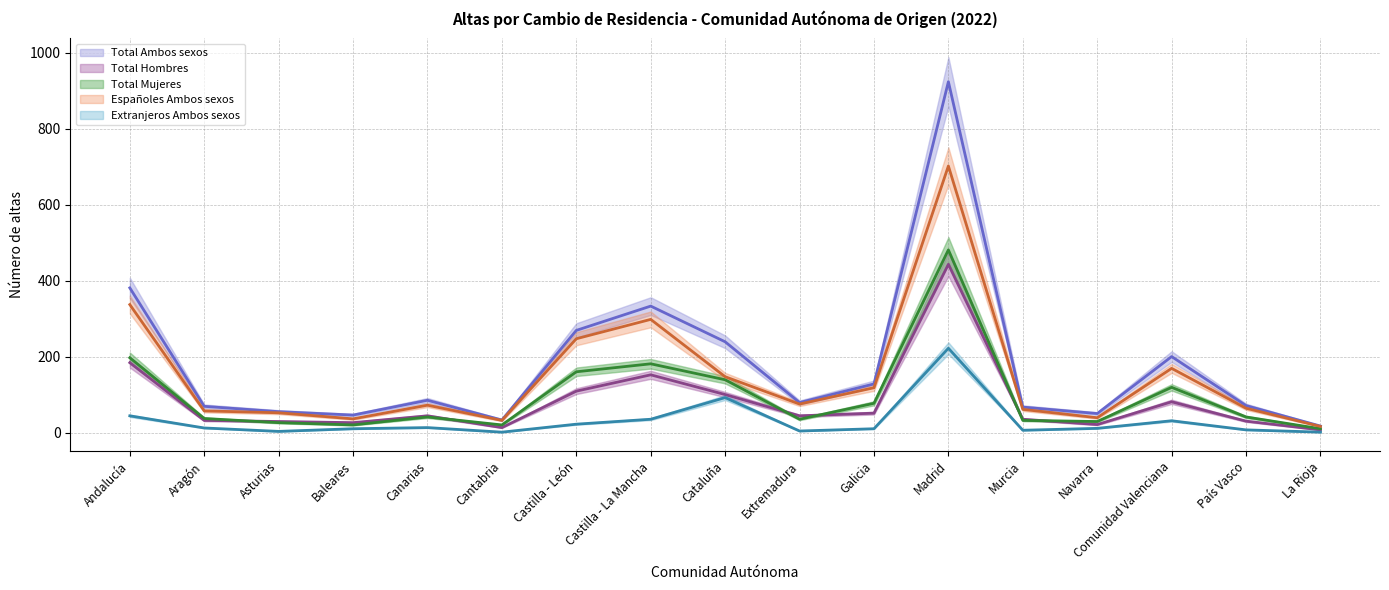

What is the average value of the Españoles Ambos sexos series?

148